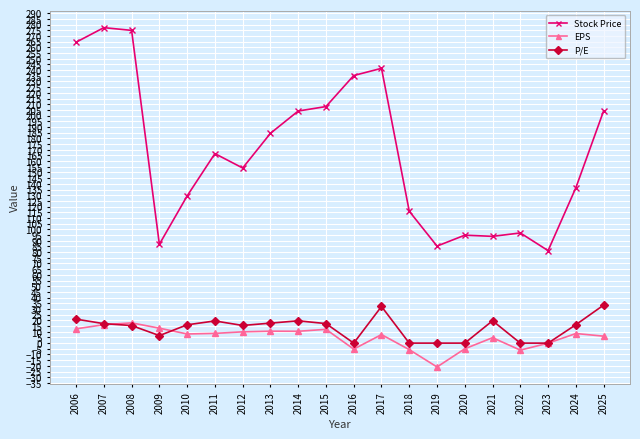

How many lines are shown in the chart?

3